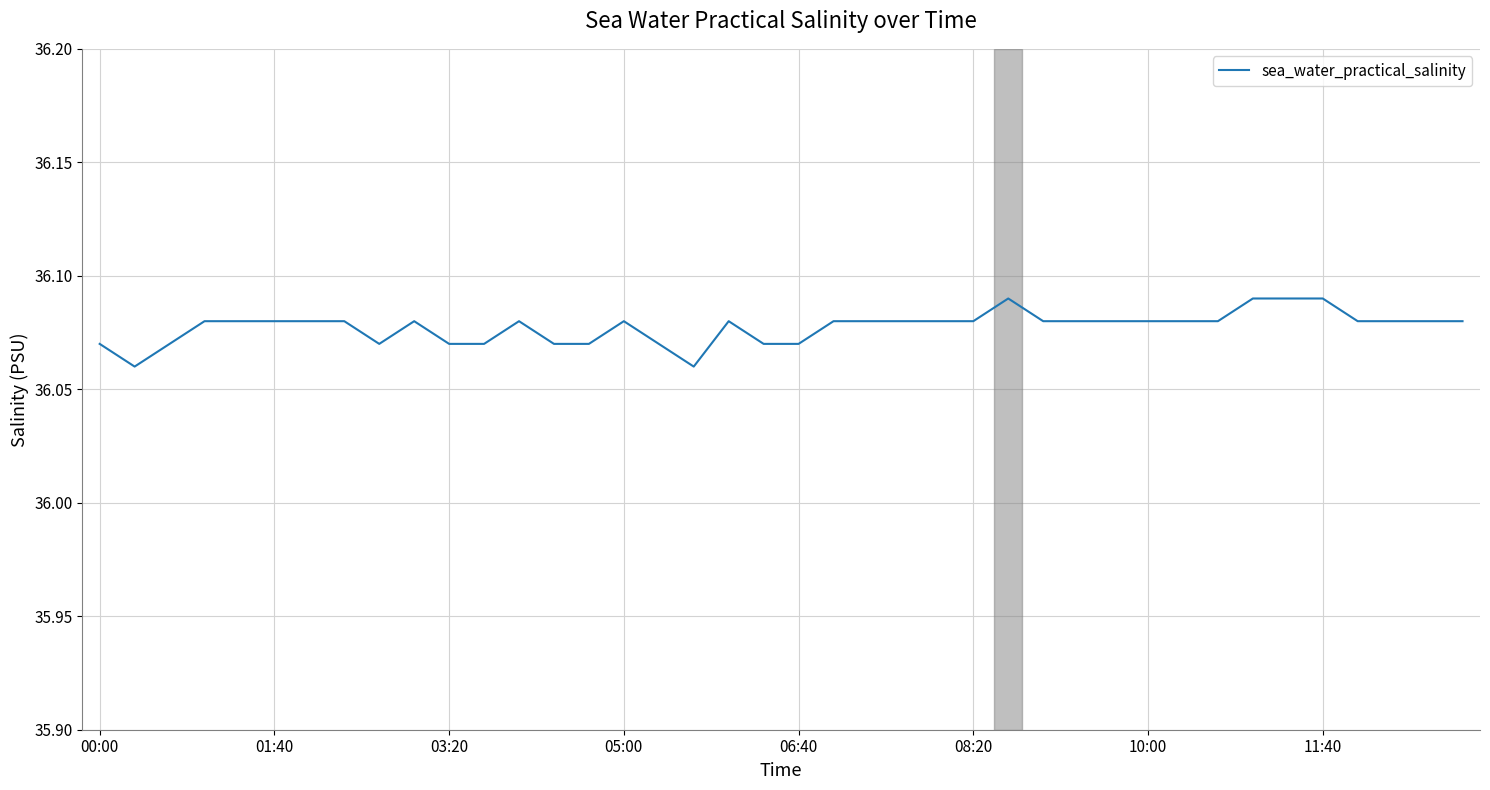

True or false: the data shows 64.7 at 10:00.

False